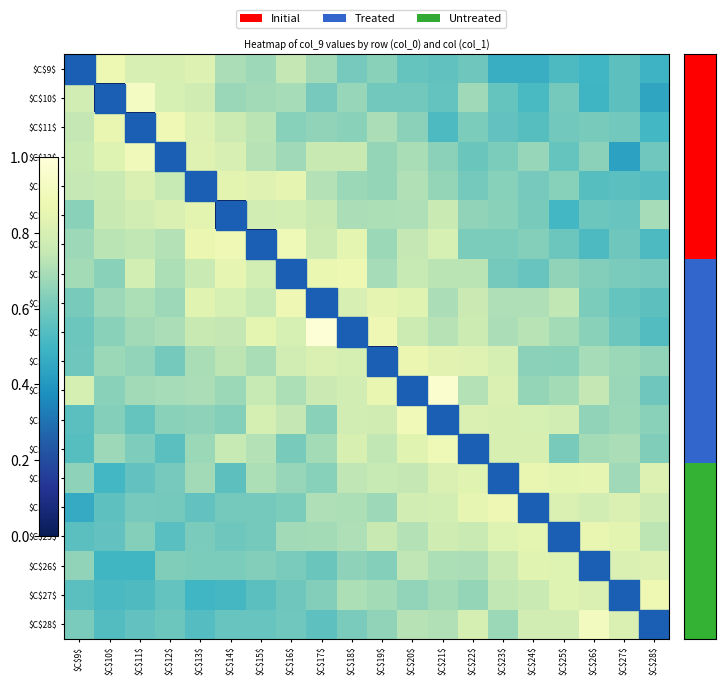

What is the spread (max minus min) of values at $C$9$?

0.8